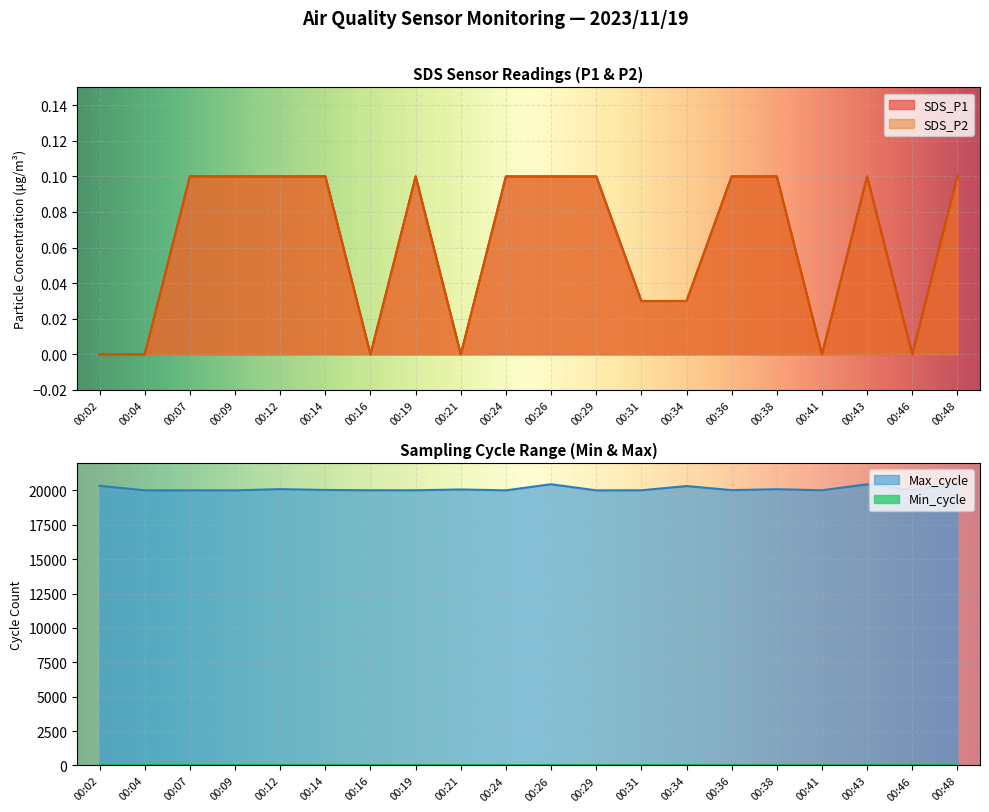

How many positive values does the SDS_P2 series have?

14